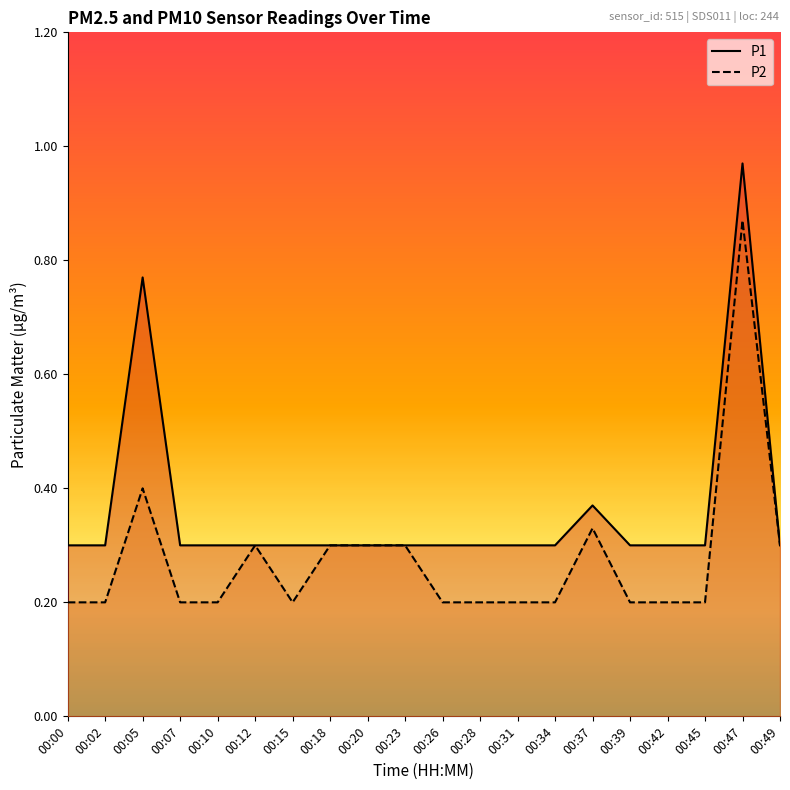

How many interior local peaks does the P2 series have?

4